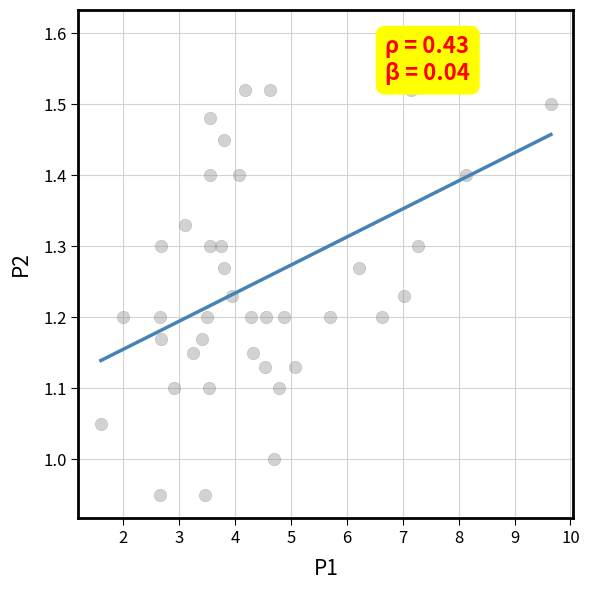

What is the range of X values (max minus min)?

8.1